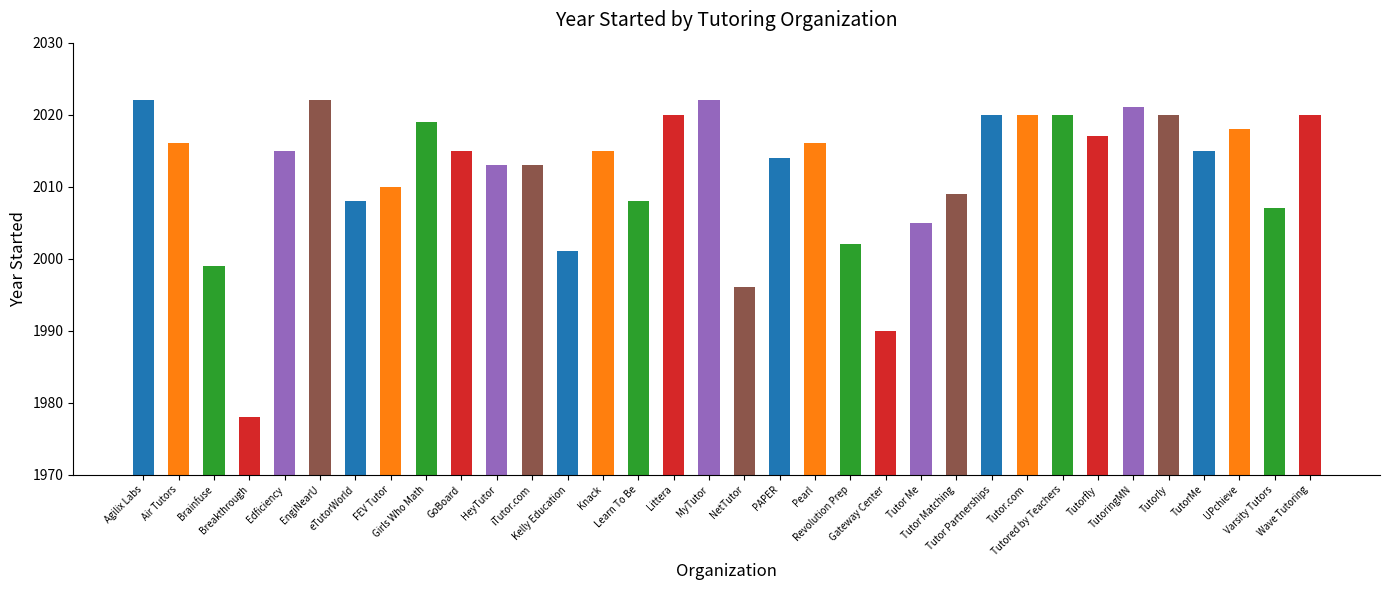

What is the difference between the second highest and minimum values?

44